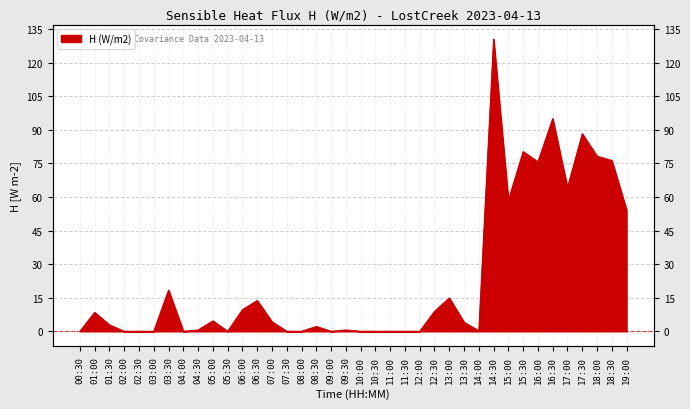

At which category does the data reach its first local peak?

01:00